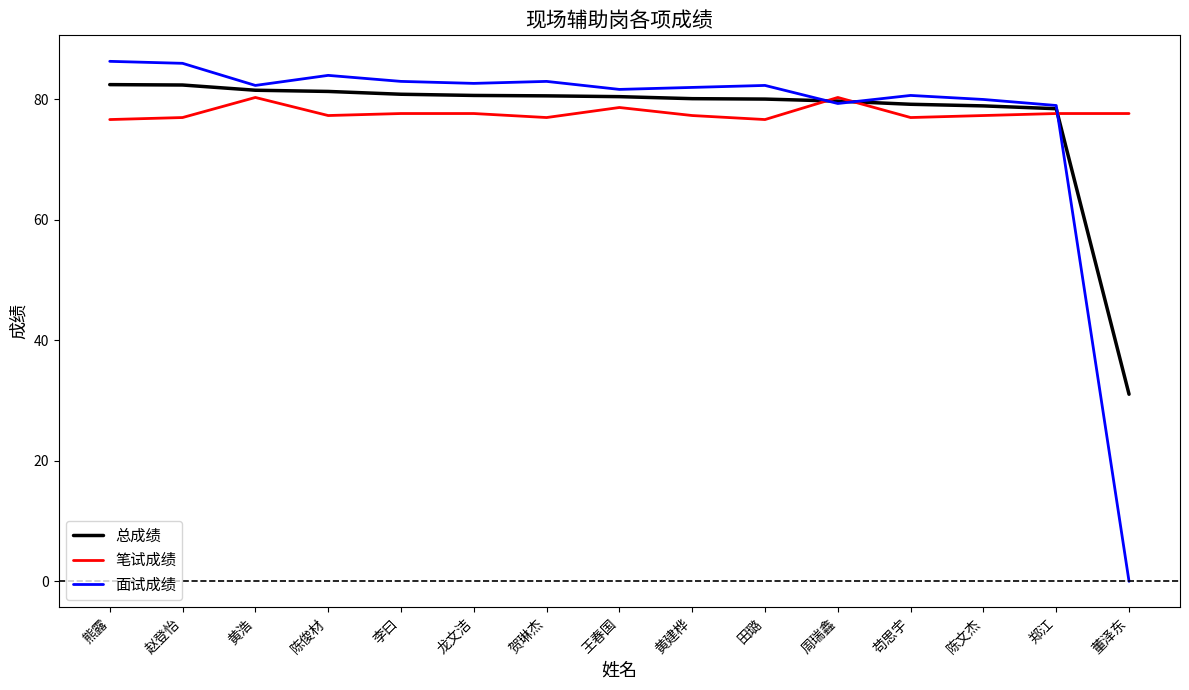

Which series has the largest range (max minus min)?

面试成绩